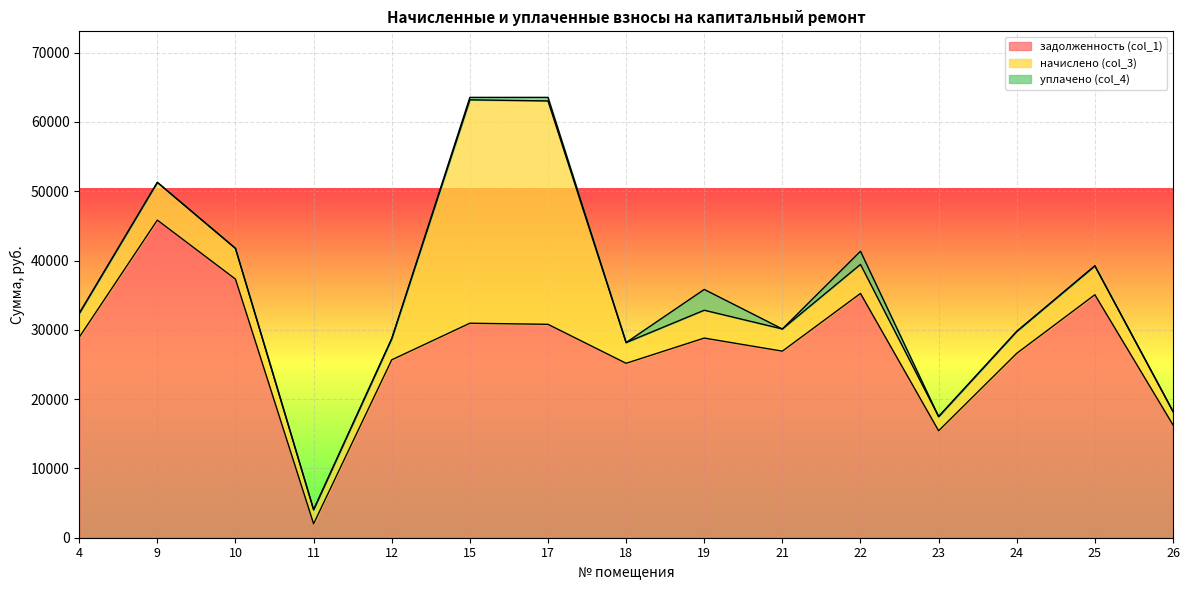

Where is the first local minimum for начислено (col_3)?

11